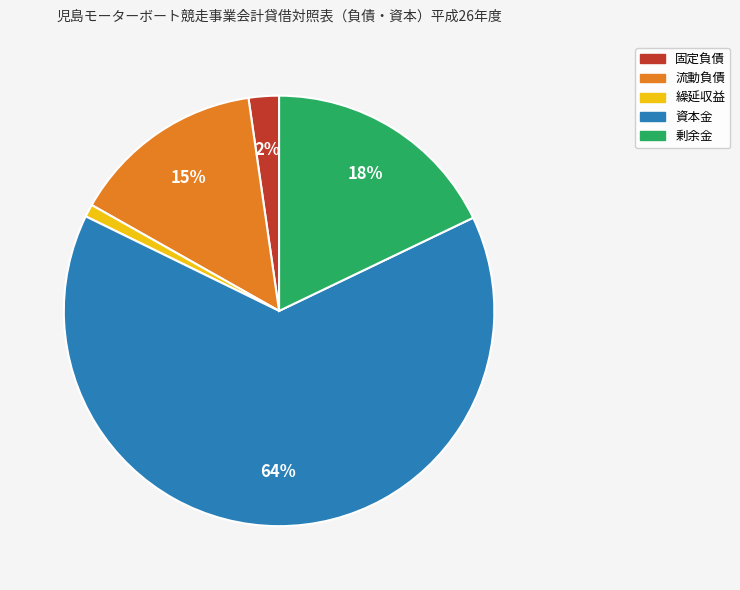

Rank the categories by value from lowest to highest.

繰延収益, 固定負債, 流動負債, 剰余金, 資本金